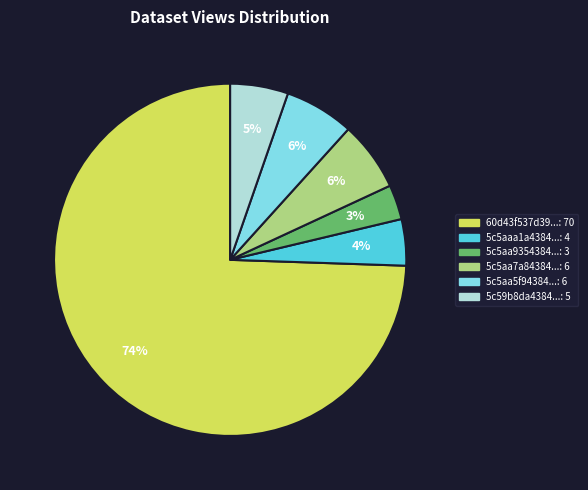

To the nearest percent, what is the average slice percentage?

17%